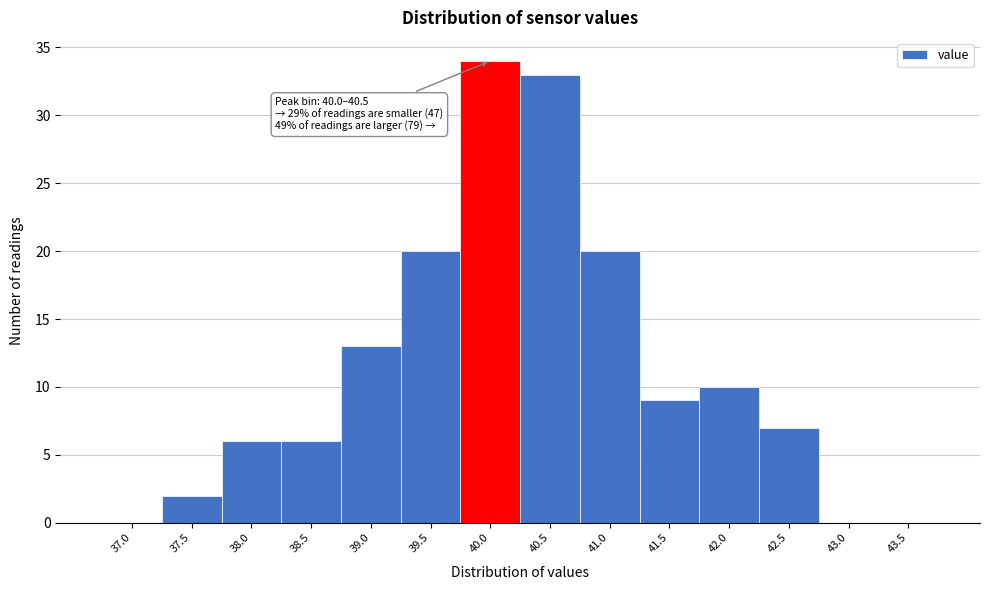

Reading left to right, extract all data points from this chart.

37.0=0	37.5=2	38.0=6	38.5=6	39.0=13	39.5=20	40.0=34	40.5=33	41.0=20	41.5=9	42.0=10	42.5=7	43.0=0	43.5=0